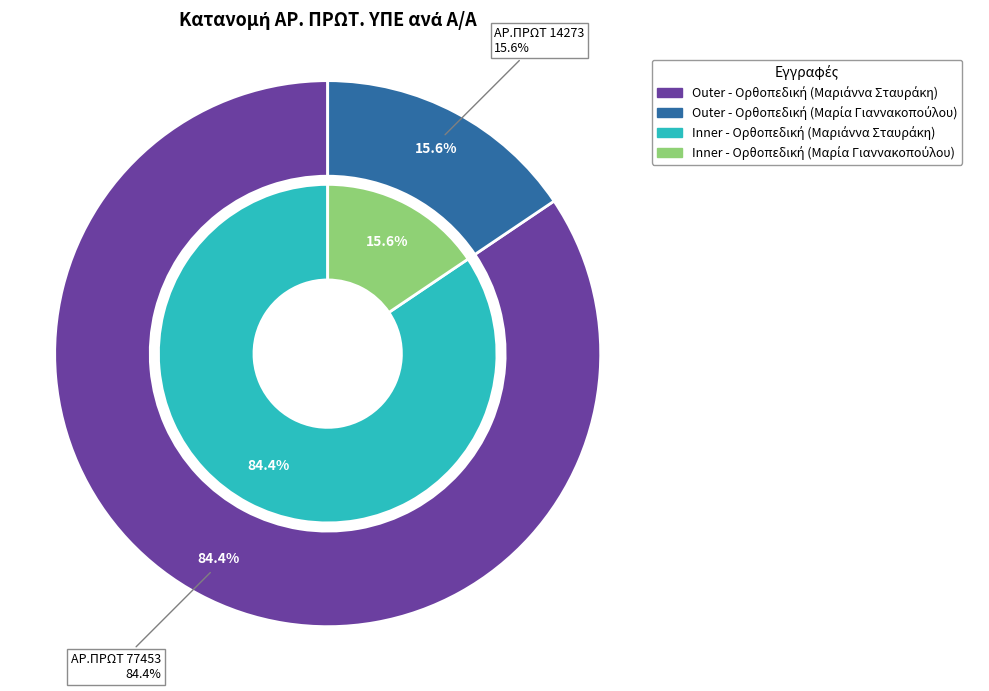

Is it true that 1 is 84% of the pie?

True